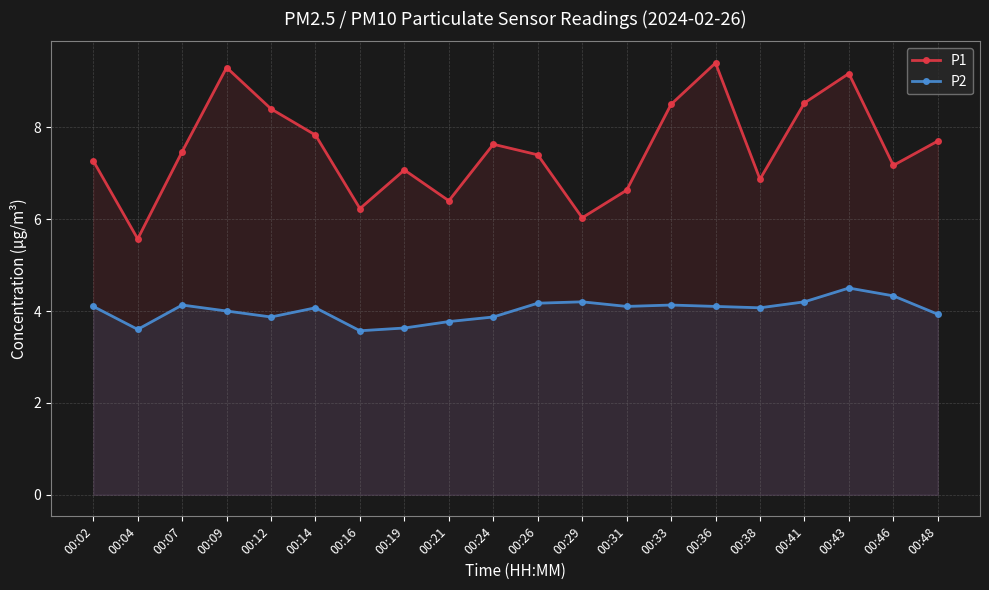

What is the difference between the P1 values at 00:12 and 00:26?

1.0